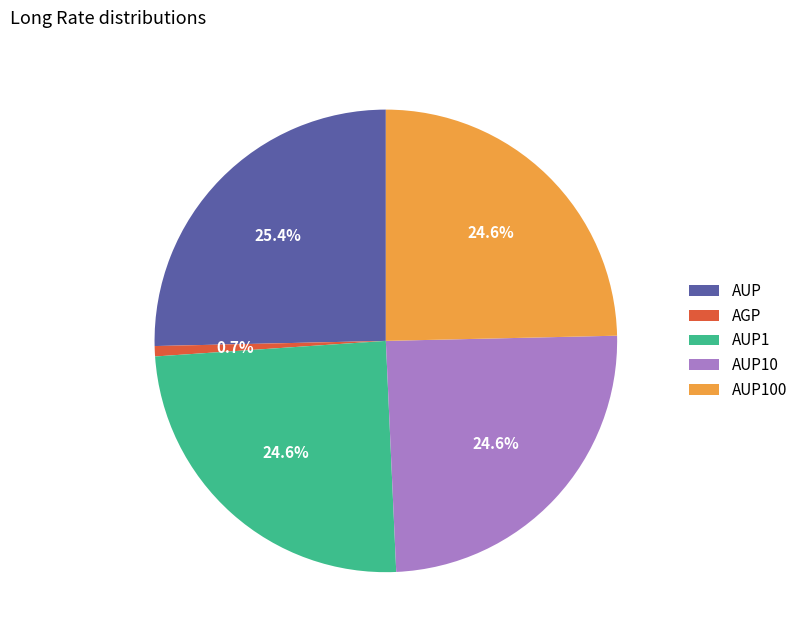

Is the sum of AUP100 and AUP1 greater than half?

No